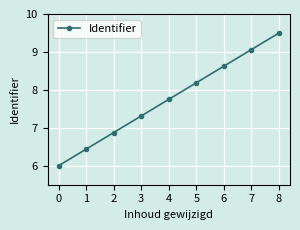

What is the minimum value shown in the chart?

6.0